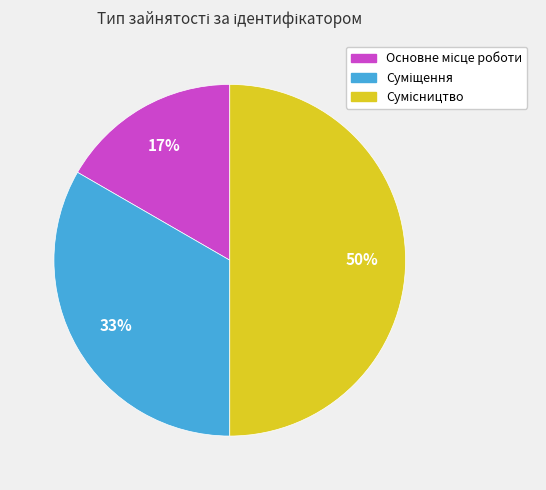

How many slices are in this pie chart?

3